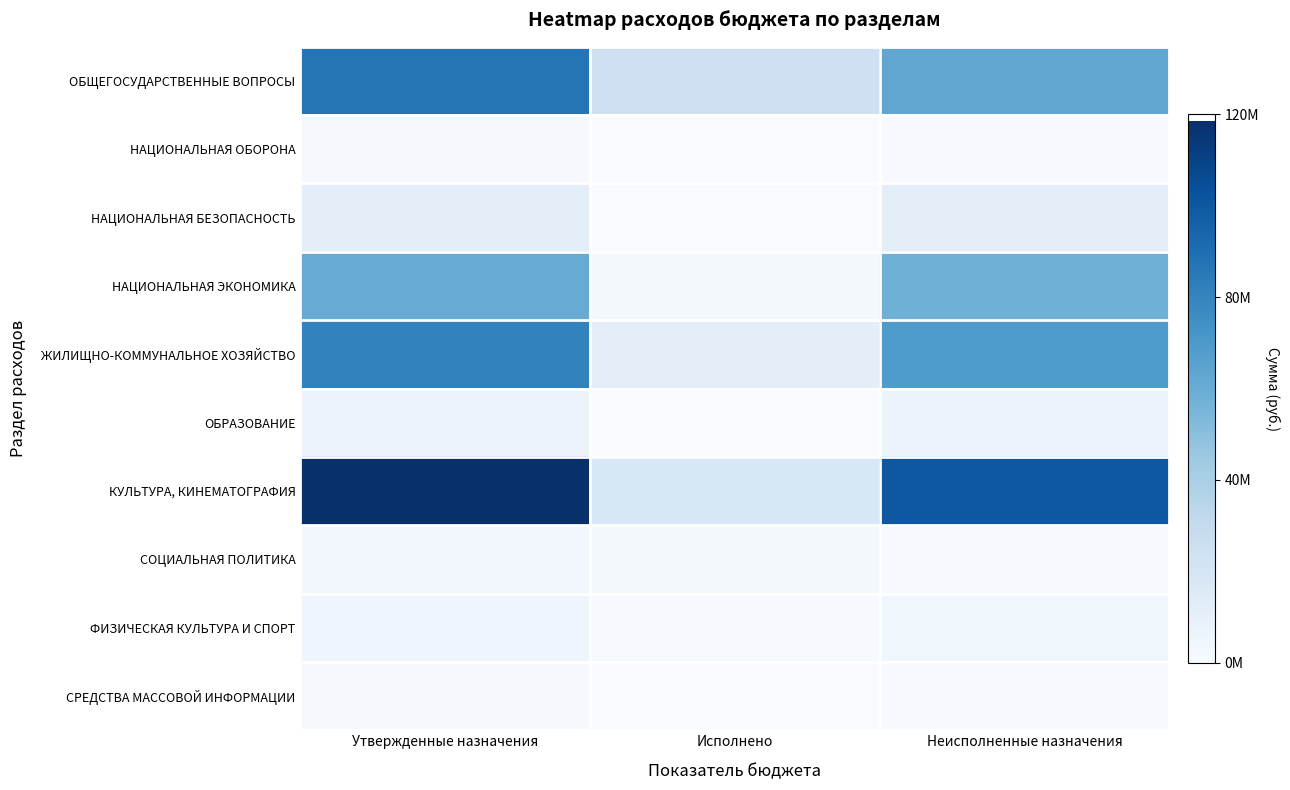

Between Исполнено and Неисполненные назначения, which series saw the biggest shift?

КУЛЬТУРА, КИНЕМАТОГРАФИЯ